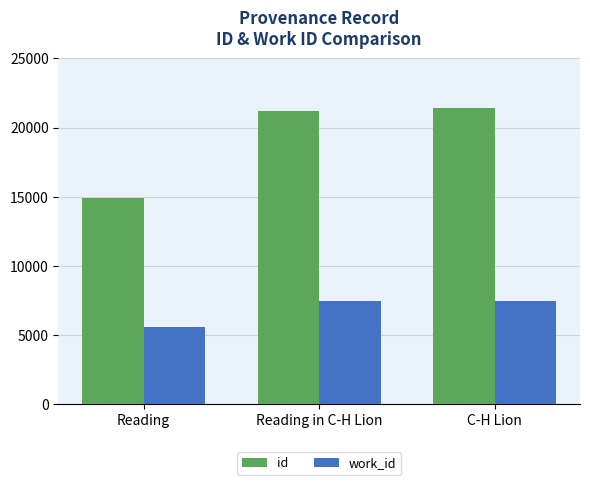

What is the average value of the work_id series?

6857